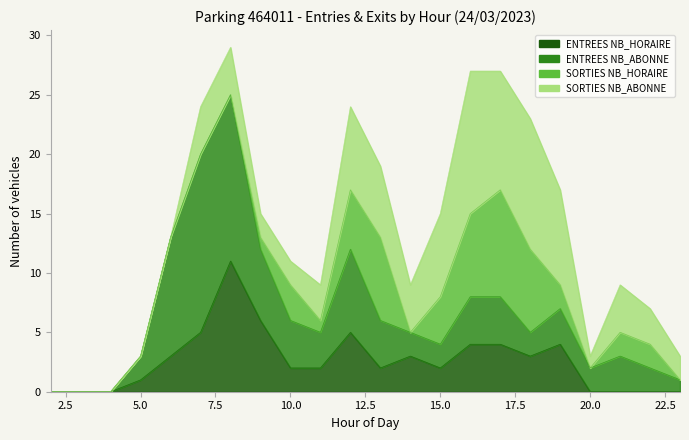

How many lines are shown in the chart?

4